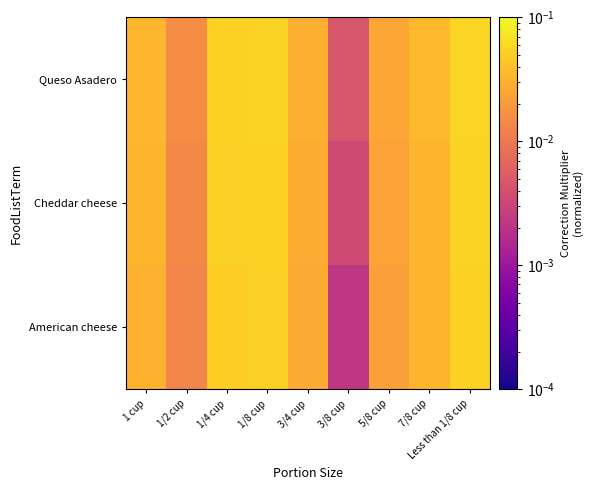

At which category does the chart reach its minimum across all series?

3/8 cup